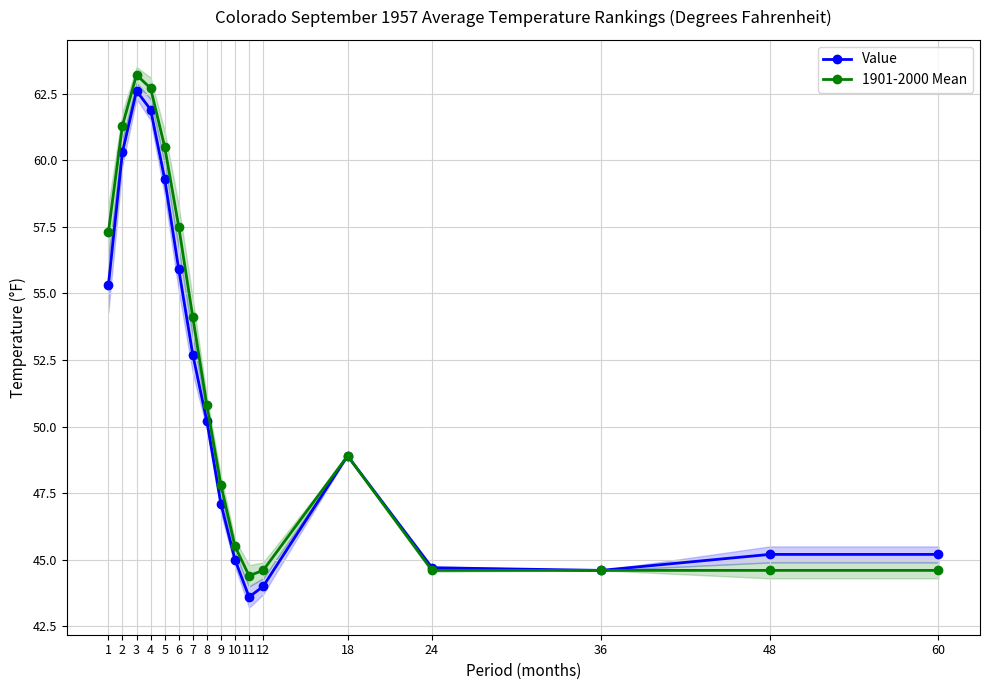

Reading left to right, transcribe all the data shown in this chart.

Value: 1=55.3	2=60.3	3=62.6	4=61.9	5=59.3	6=55.9	7=52.7	8=50.2	9=47.1	10=45.0	11=43.6	12=44.0	18=48.9	24=44.7	36=44.6	48=45.2	60=45.2
1901-2000 Mean: 1=57.3	2=61.3	3=63.2	4=62.7	5=60.5	6=57.5	7=54.1	8=50.8	9=47.8	10=45.5	11=44.4	12=44.6	18=48.9	24=44.6	36=44.6	48=44.6	60=44.6